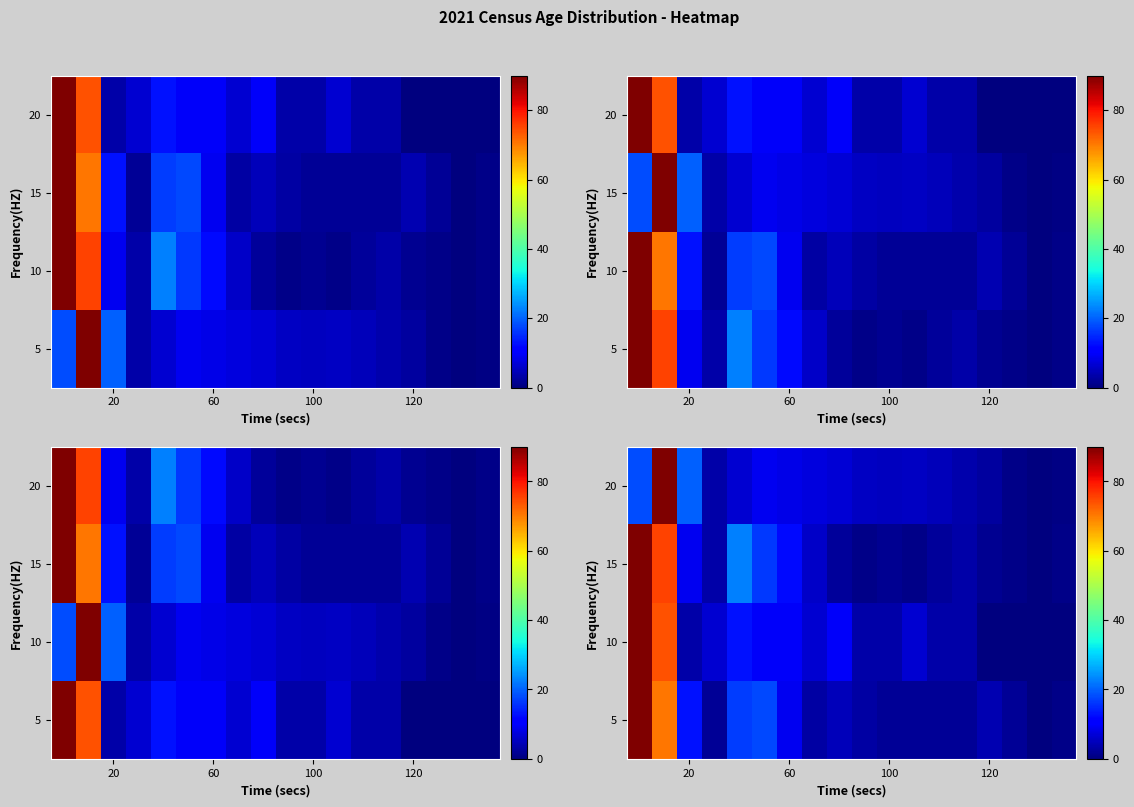

Count the number of categories in the chart.

18